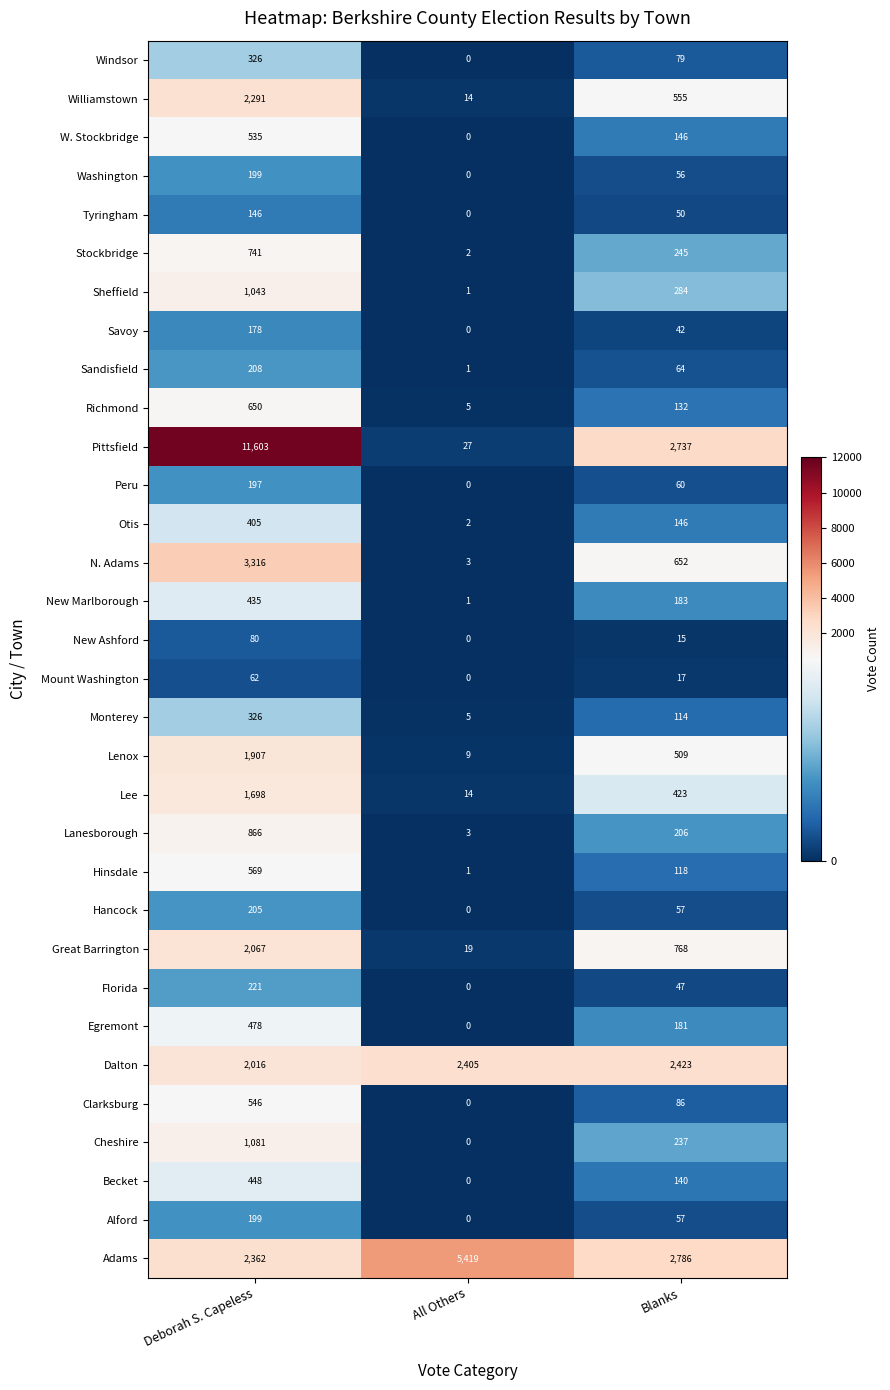

What is the sum of all New Ashford values?

95